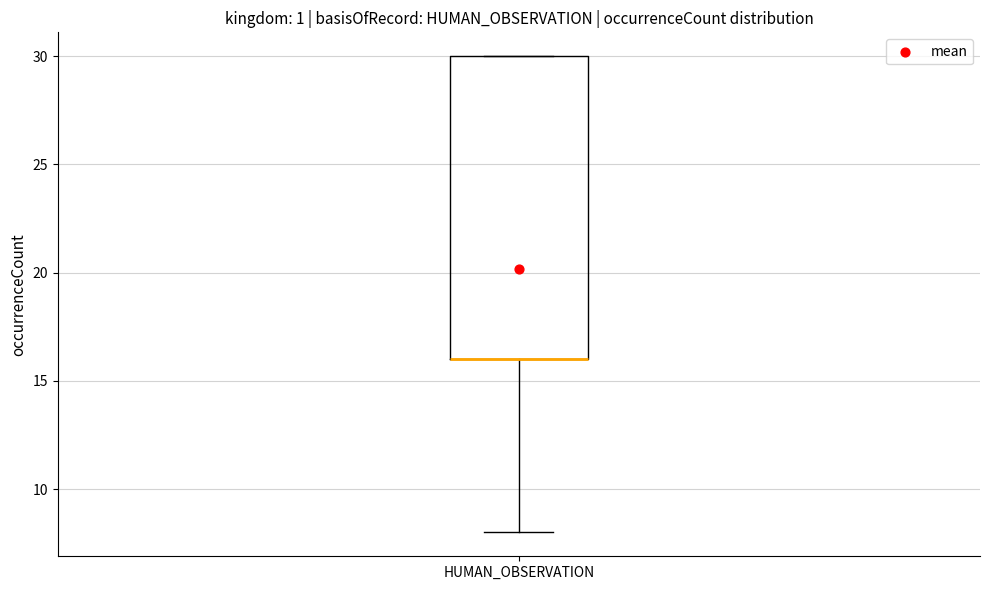

Read this box plot against the y-axis: the position of the median line, the range covered by the box, and the ends of both whiskers. The values are not printed on the chart, so give them approximately, as read against the axis.

median 16 (drawn on the box's lower edge), box 16 to 30, whiskers 8 to 30